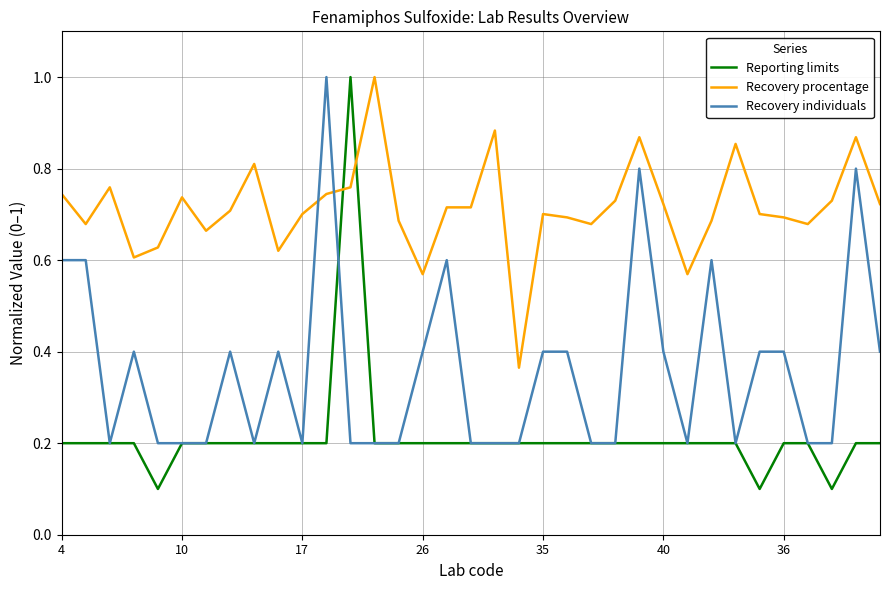

Rank the series by their average value, from lowest to highest.

Reporting limits, Recovery individuals, Recovery procentage